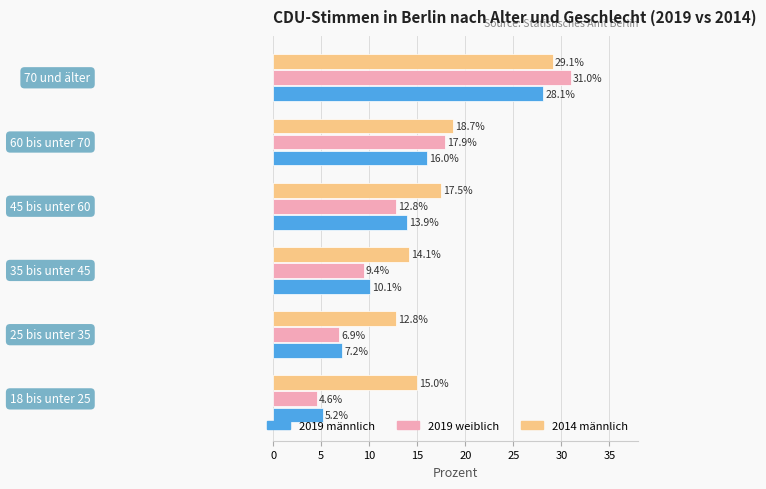

List the series in order of their peak value, lowest first.

2019 männlich, 2014 männlich, 2019 weiblich